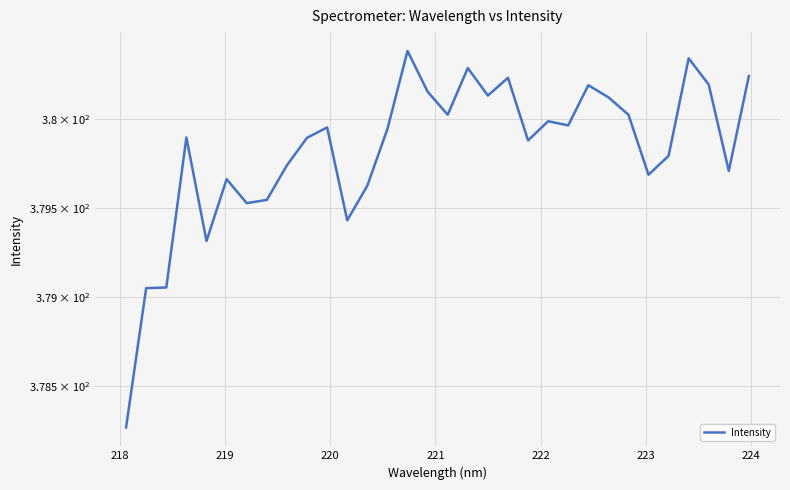

True or false: the data shows 631.5 at 17.

False